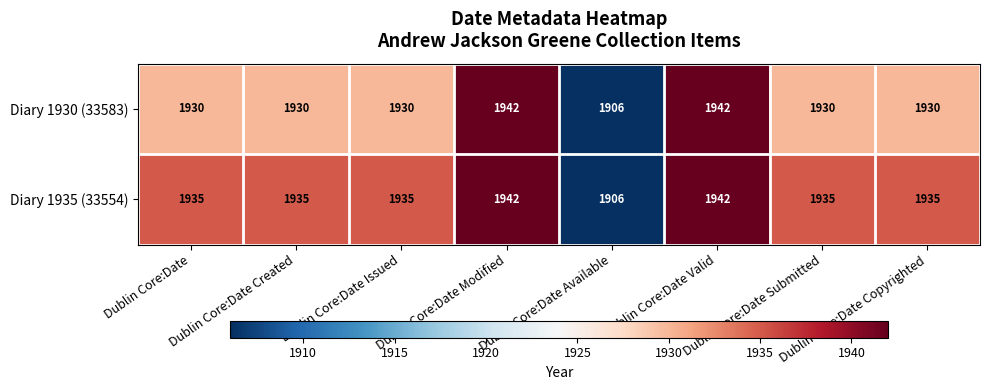

What is the lowest value of the Diary 1935 (33554) series?

1906